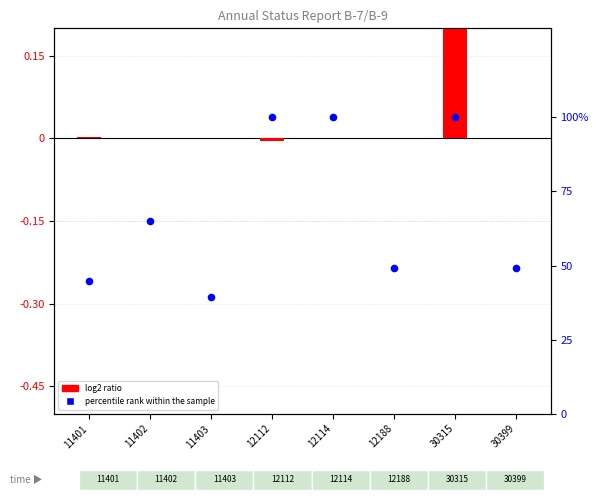

Which series contains the highest Y value?

percentile rank within the sample